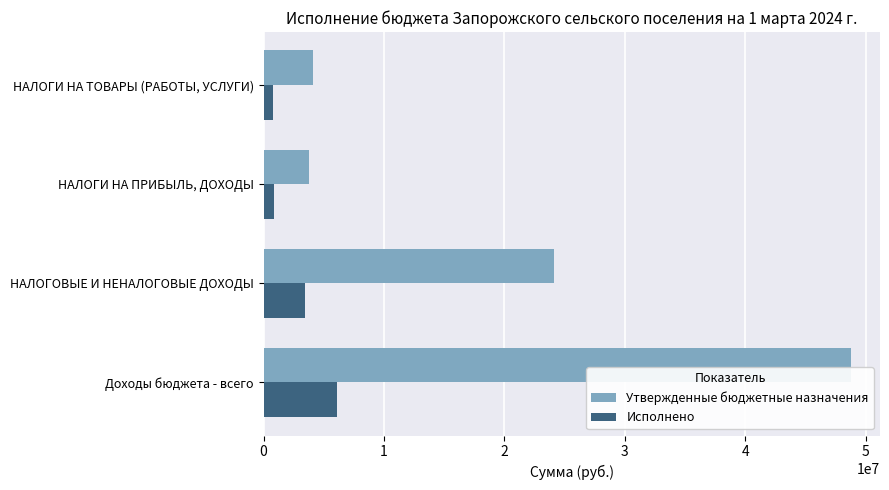

Where is Утвержденные бюджетные назначения nearest to the value 26277026?

НАЛОГОВЫЕ И НЕНАЛОГОВЫЕ ДОХОДЫ